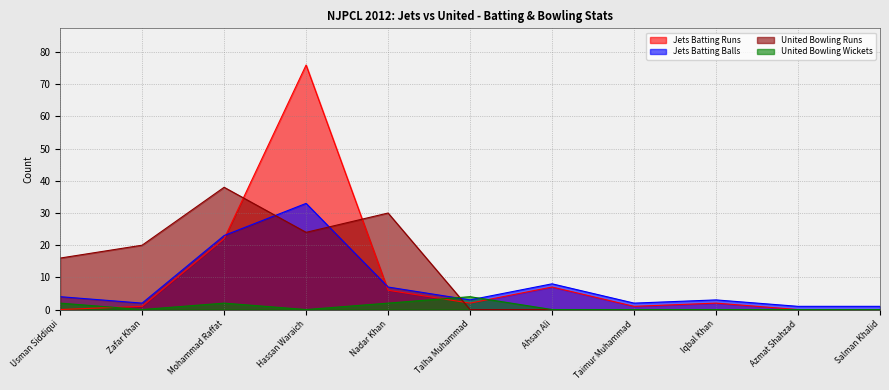

Which series changed the most between Nadar Khan and Azmat Shahzad?

United Bowling Runs